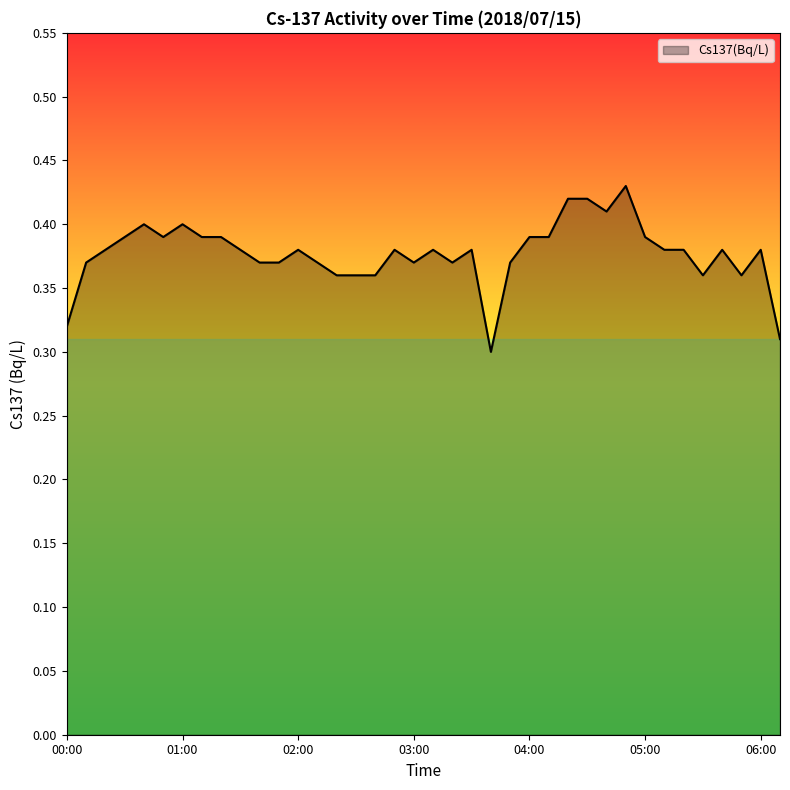

True or false: the data has more than 0 interior local peaks.

True